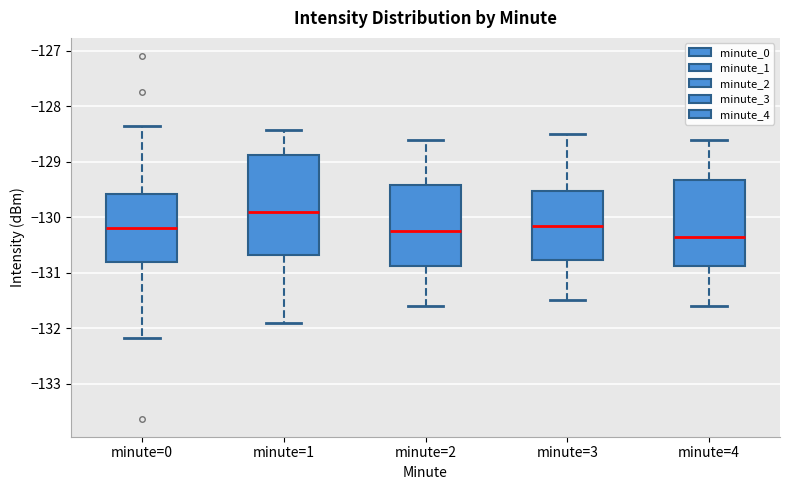

Reading left to right, read every box against the y-axis: the position of its median line, the range the box covers, and the ends of its whiskers. The values are not printed on the chart, so give them approximately, as read against the axis.

minute=0: median -130.2, box -130.8 to -129.6, whiskers -132.2 to -128.4
minute=1: median -129.9, box -130.7 to -128.9, whiskers -131.9 to -128.4
minute=2: median -130.2, box -130.9 to -129.4, whiskers -131.6 to -128.6
minute=3: median -130.1, box -130.8 to -129.5, whiskers -131.5 to -128.5
minute=4: median -130.3, box -130.9 to -129.3, whiskers -131.6 to -128.6